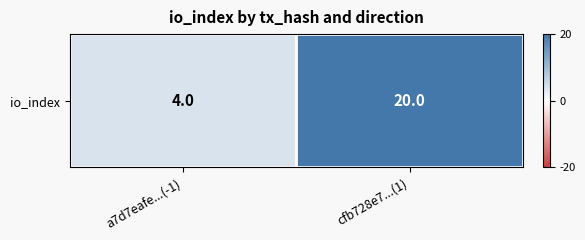

Between a7d7eafe...(-1) and cfb728e7...(1), which is larger?

cfb728e7...(1)